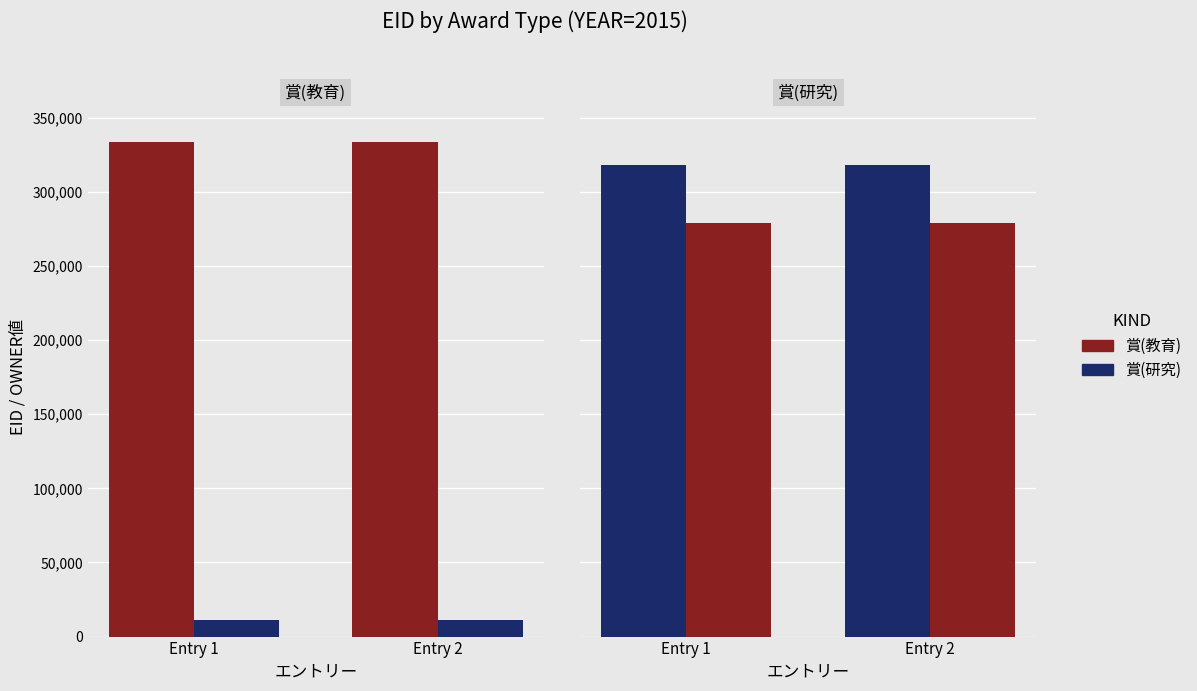

Is it true that 賞(研究) equals 498741 at Entry 2?

False